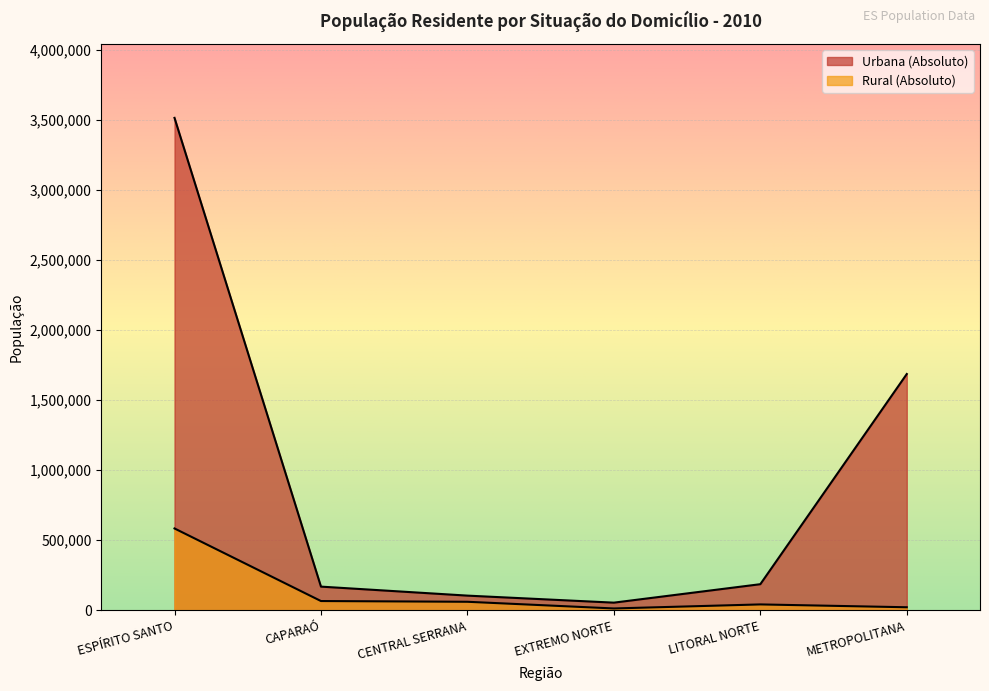

What position from the right is LITORAL NORTE?

2